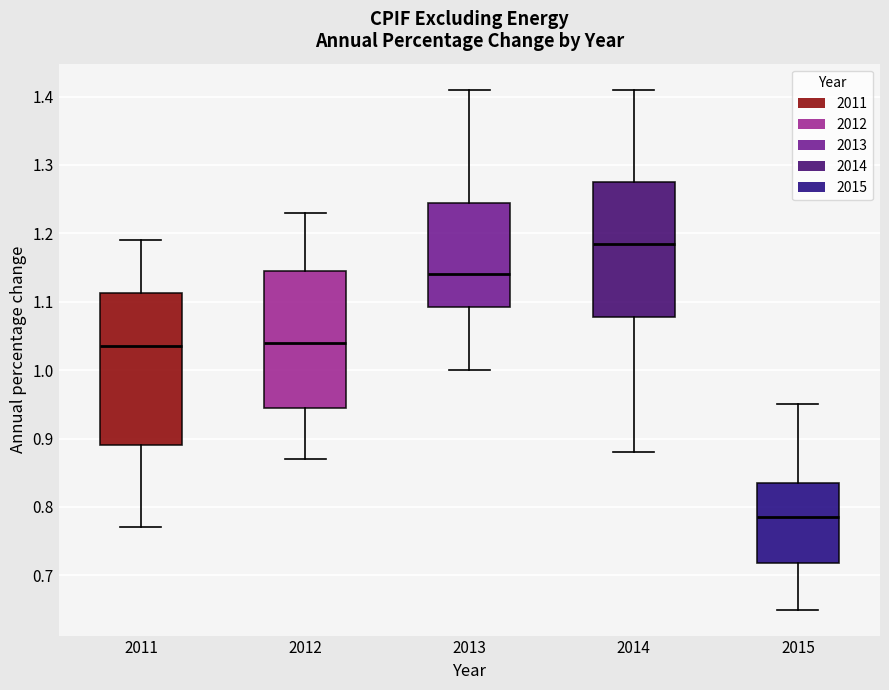

Which box has the lowest median line?

2015